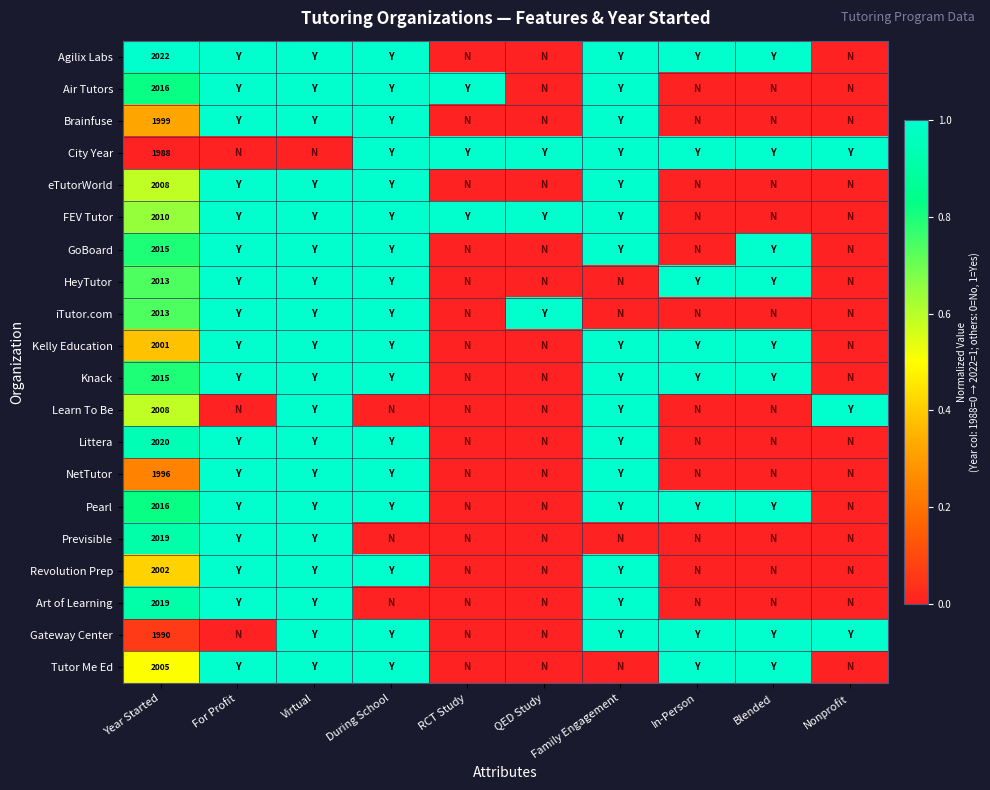

What is the spread (max minus min) of values at Year Started?

34